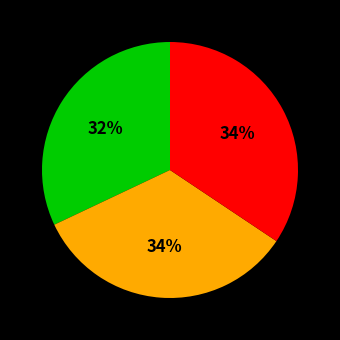

Is there a majority slice in this chart?

No